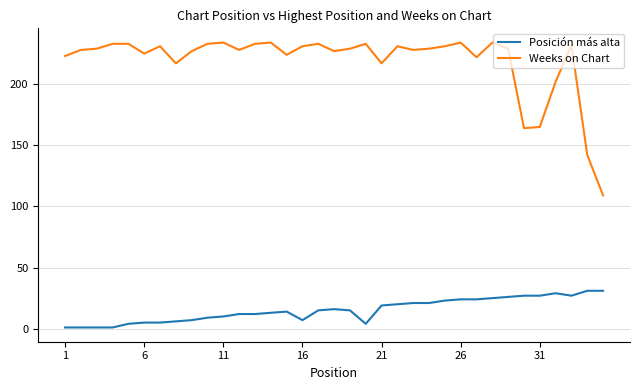

True or false: Weeks on Chart and Posición más alta cross at least once.

False